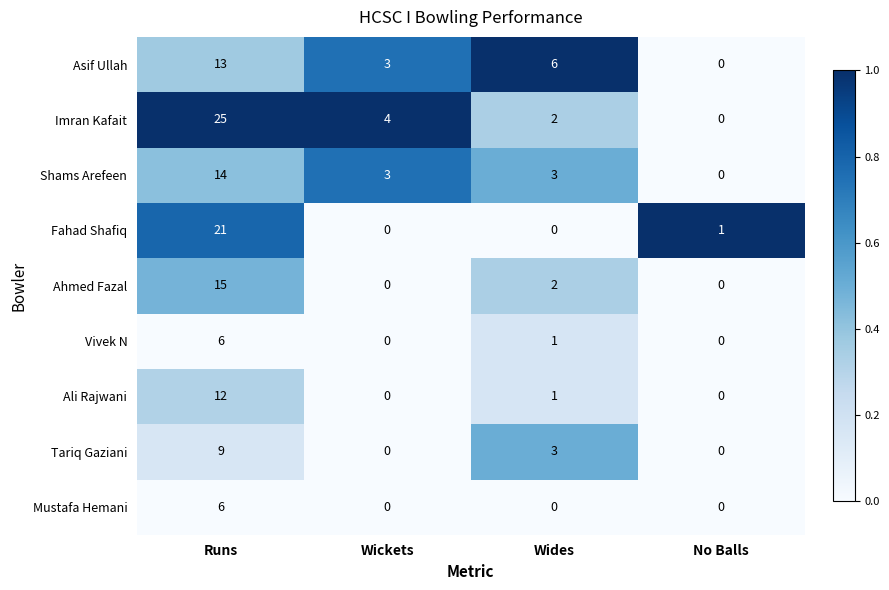

How many series are shown in this chart?

9